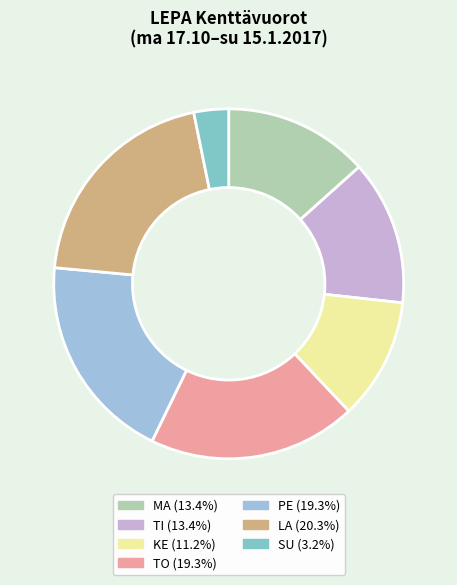

How many slices are in this pie chart?

7